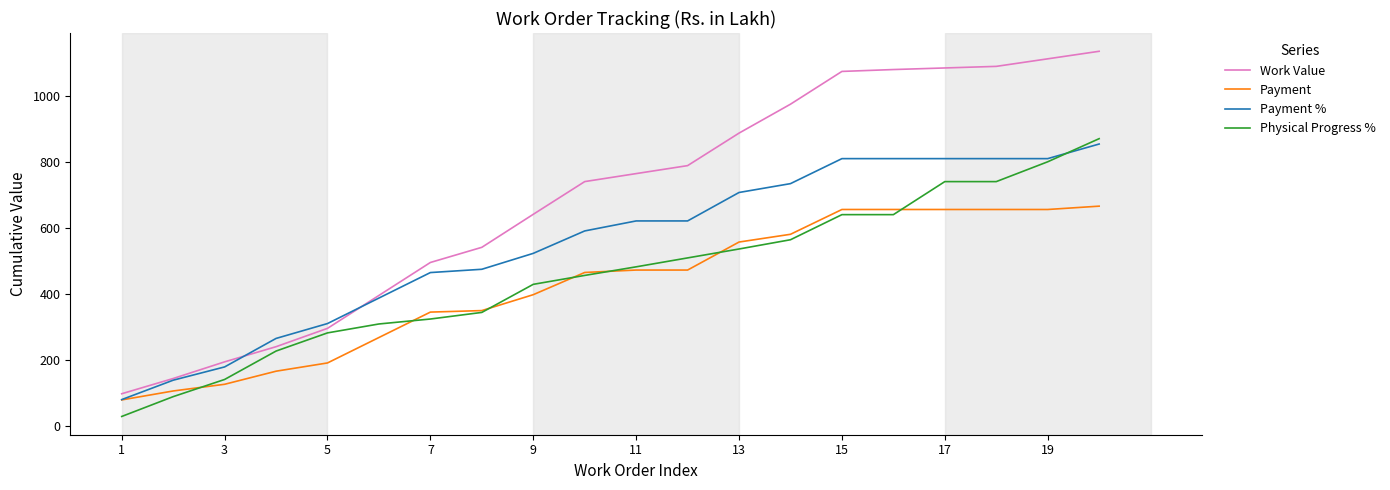

Which series has the widest spread of values?

Work Value